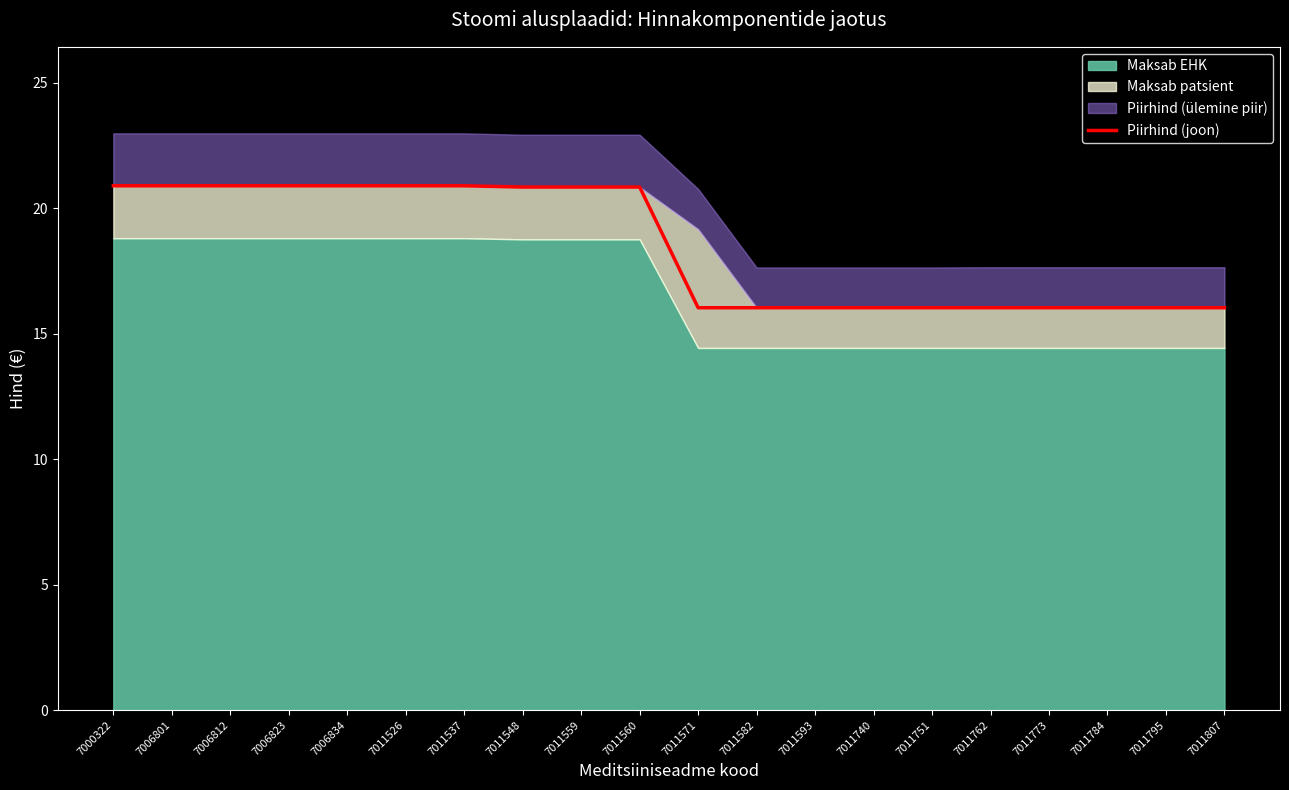

Which has a higher value, 7011537 or 7011751?

7011537